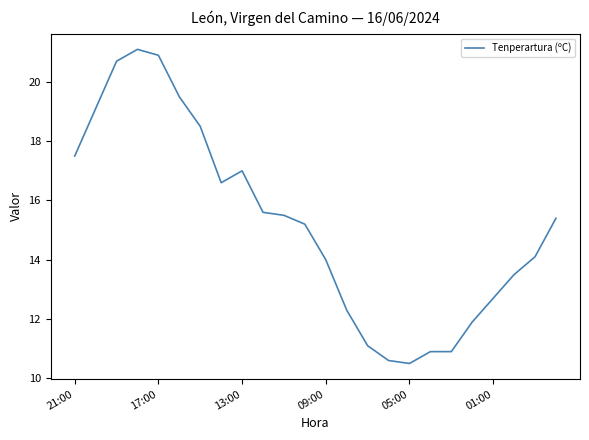

Reading left to right, extract all data points from this chart.

17.5	19.1	20.7	21.1	20.9	19.5	18.5	16.6	17.0	15.6	15.5	15.2	14.0	12.3	11.1	10.6	10.5	10.9	10.9	11.9	12.7	13.5	14.1	15.4